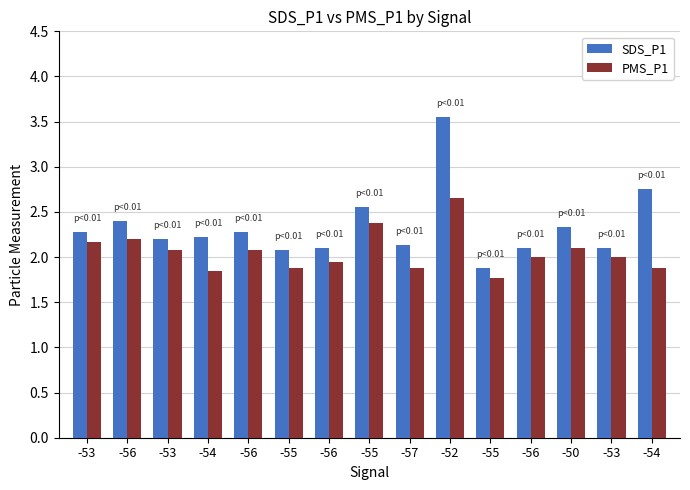

What is the spread (max minus min) of values at -55?

0.2